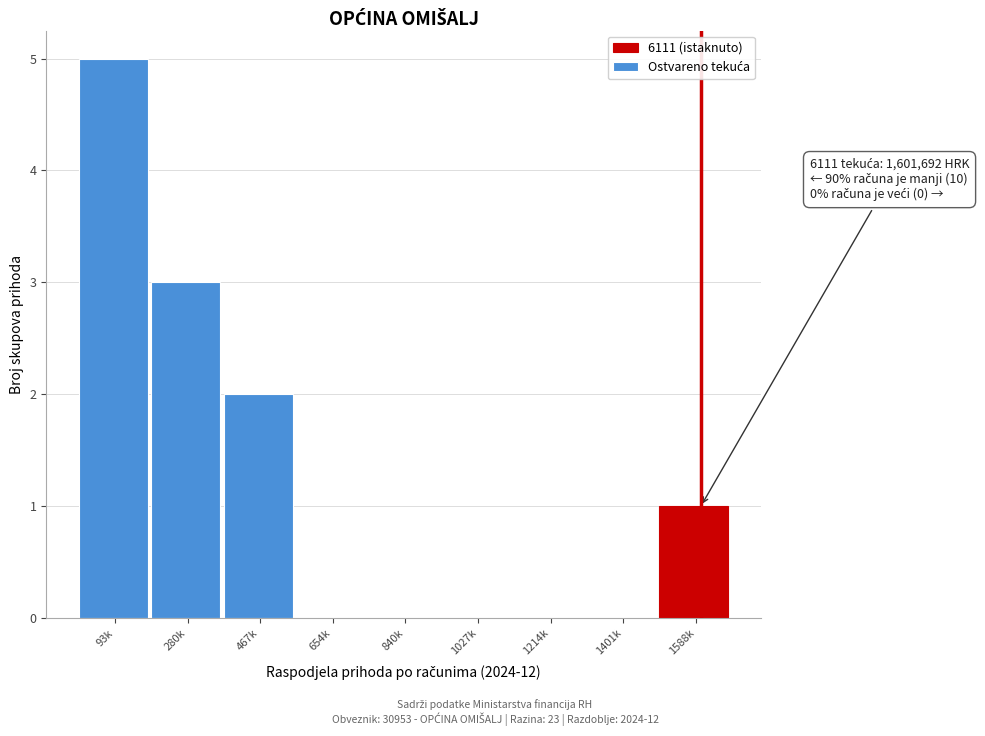

Reading left to right, extract all data points from this chart.

93k=5	280k=3	467k=2	654k=0	840k=0	1027k=0	1214k=0	1401k=0	1588k=1